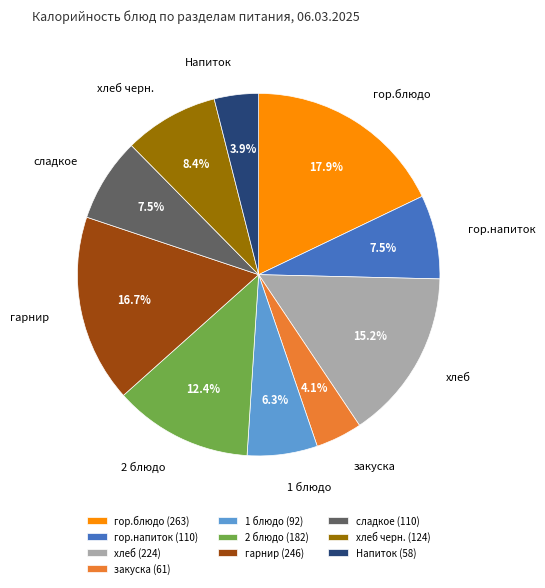

Which has a higher value, закуска or 2 блюдо?

2 блюдо